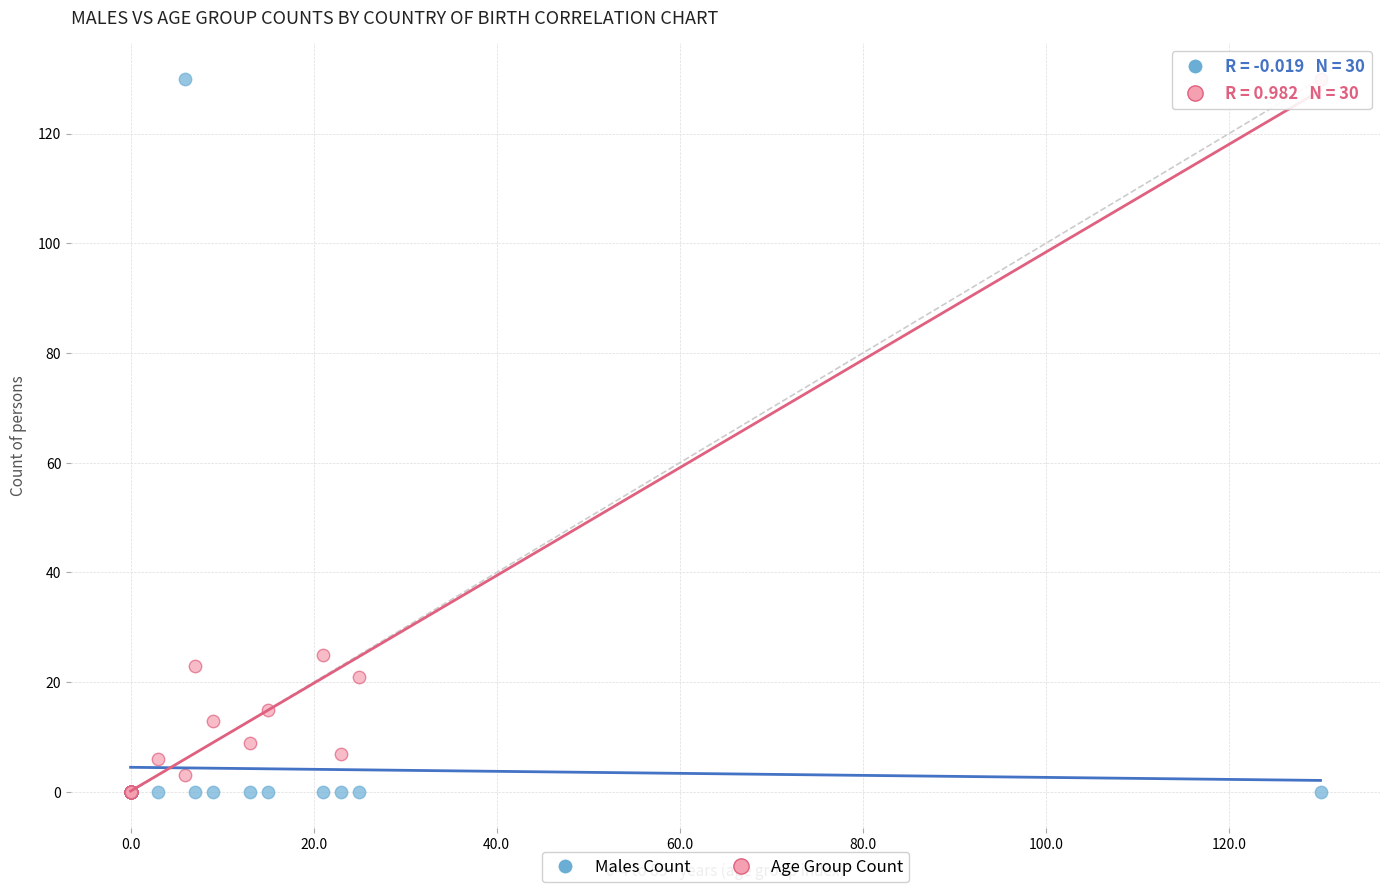

In the Age Group Count series, what Y value is closest to 65?

25